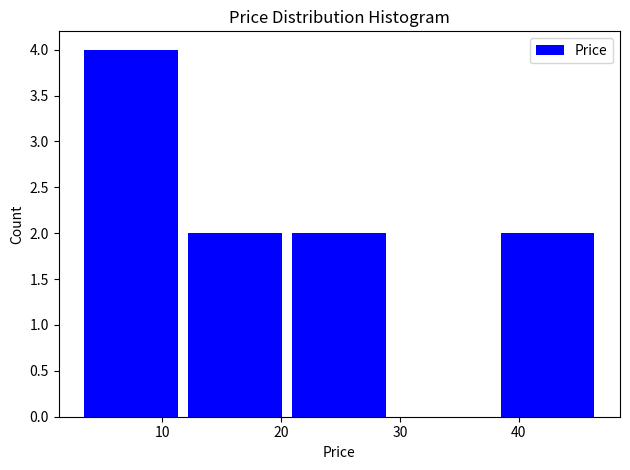

Which range on the x-axis has the tallest bar?

3 to 12